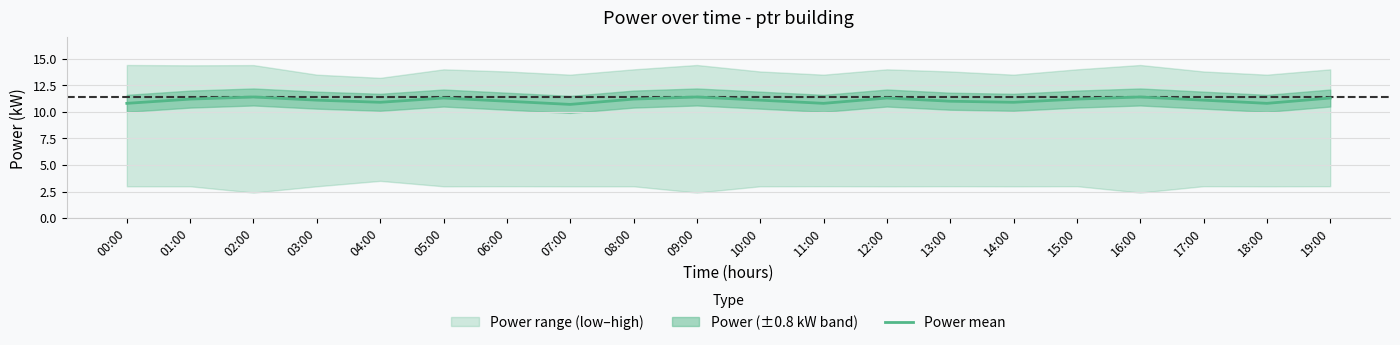

How many interior local valleys (lower than both neighbors) does the data have?

5